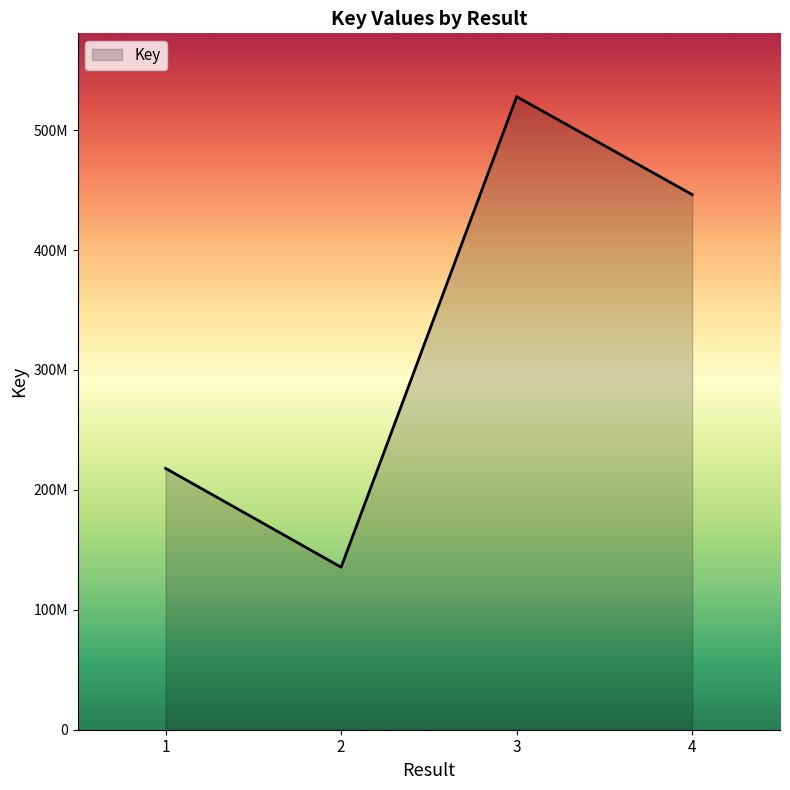

What is the value of the 2nd point from the left?

135507846